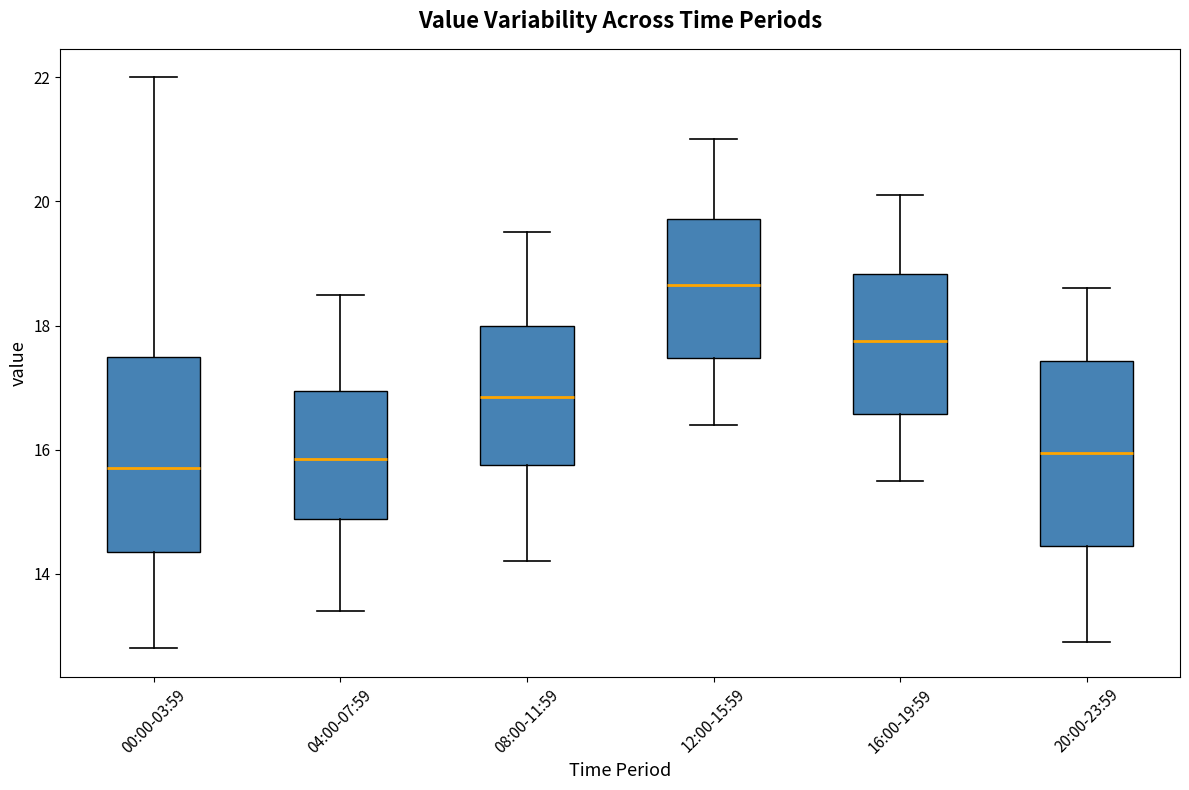

Which box's median line is the highest?

12:00-15:59